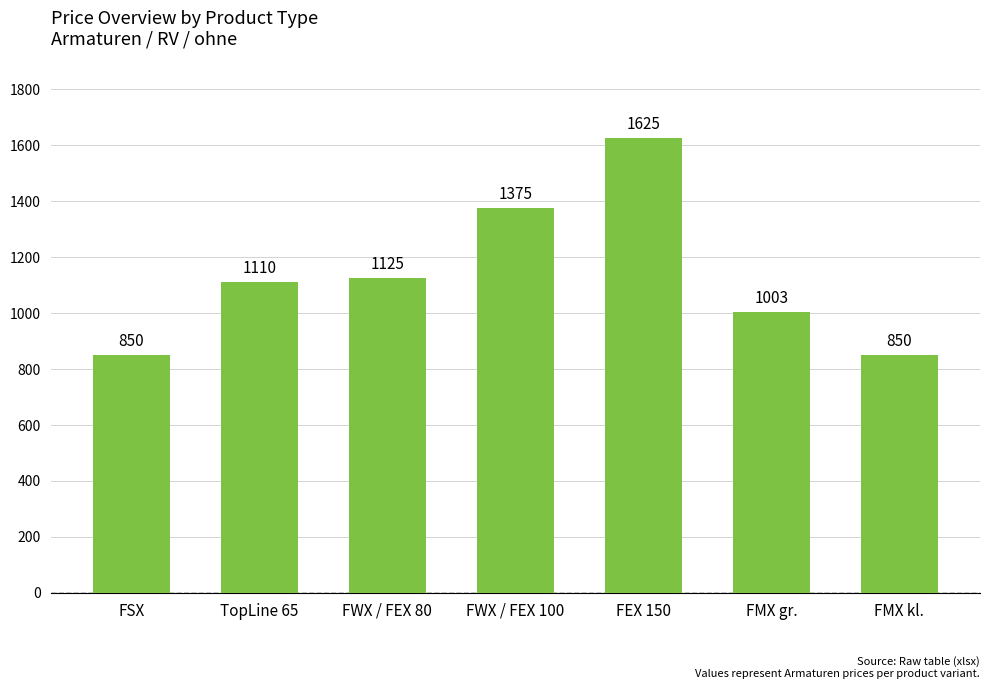

What is the label of the 7th bar from the left?

FMX kl.